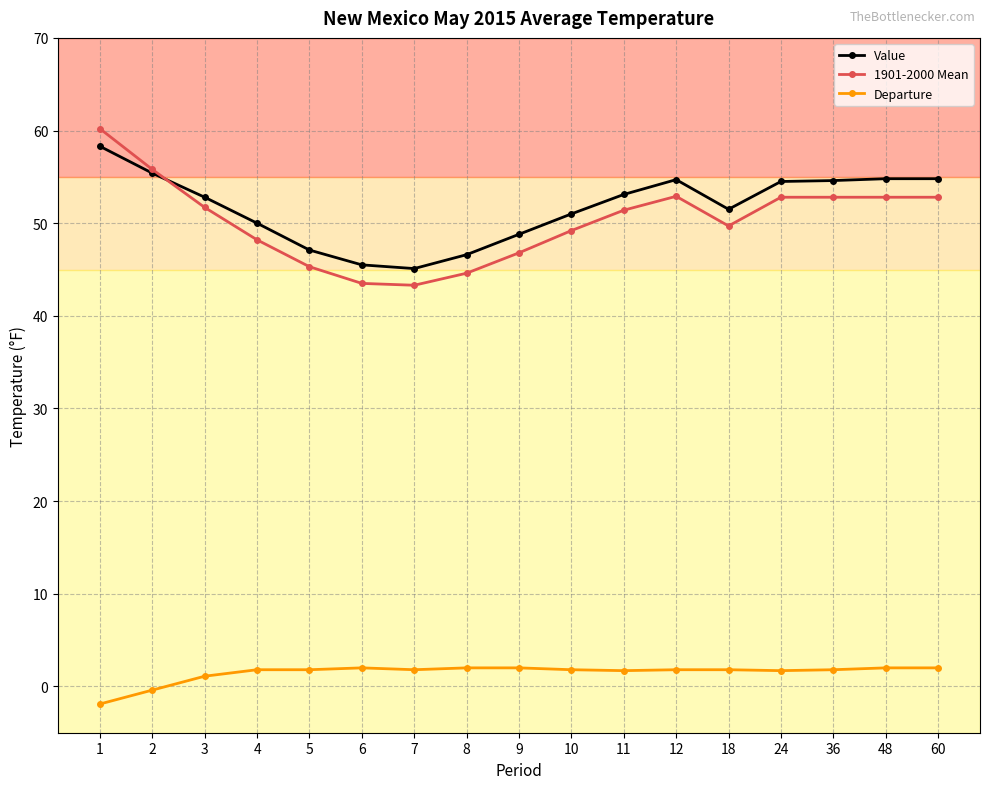

How many categories are shown in the chart?

17